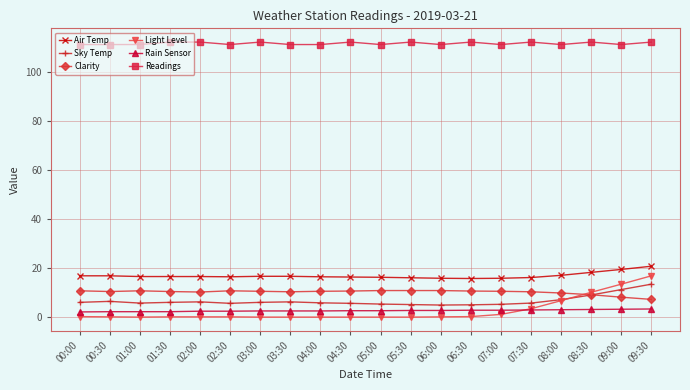

What is the difference between the highest and lowest values at 09:30?

108.6